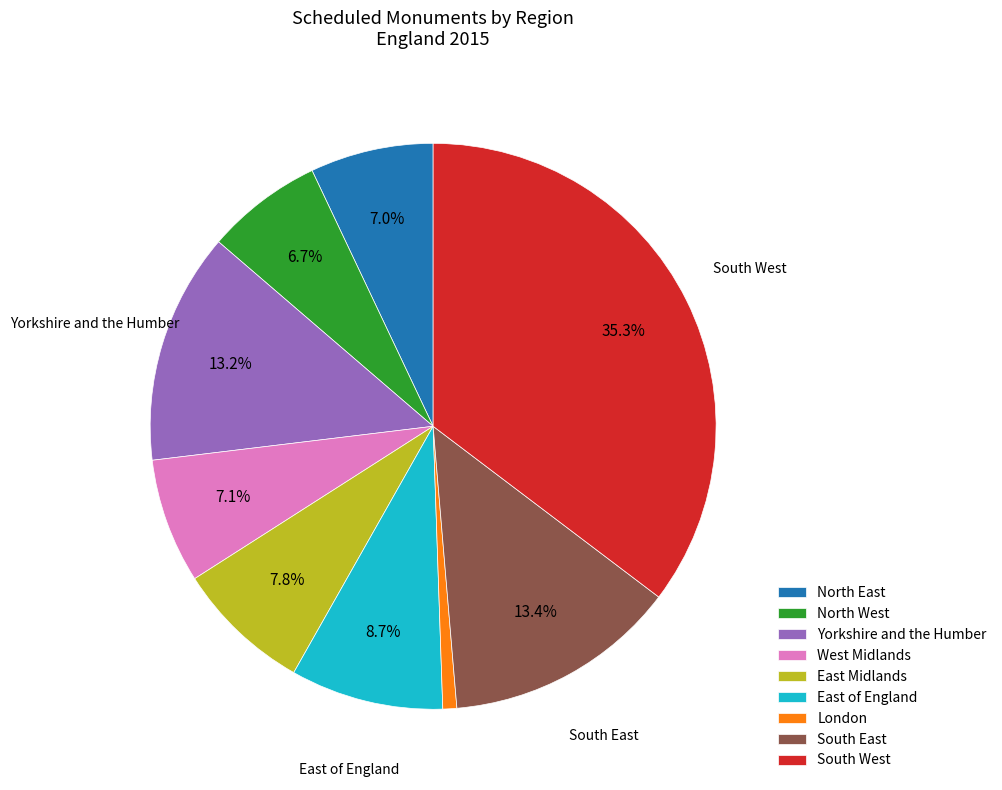

Does North East account for over 50% of the chart?

No